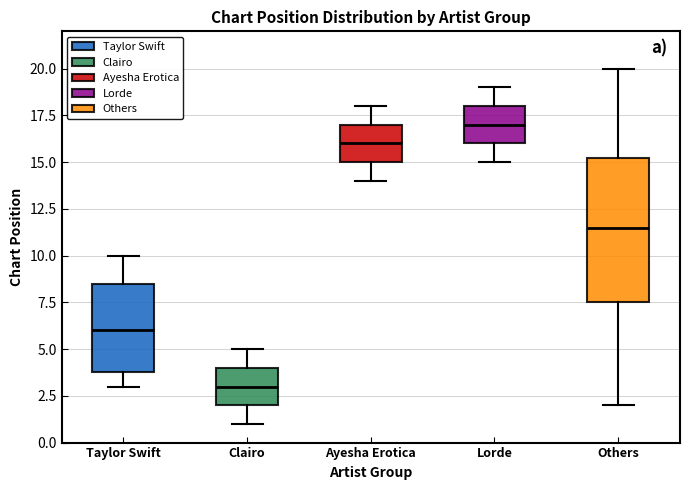

Reading left to right, read every box against the y-axis: the position of its median line, the range the box covers, and the ends of its whiskers. The values are not printed on the chart, so give them approximately, as read against the axis.

Taylor Swift: median 6.0, box 4.0 to 8.5, whiskers 3.0 to 10.0
Clairo: median 3.0, box 2.0 to 4.0, whiskers 1.0 to 5.0
Ayesha Erotica: median 16.0, box 15.0 to 17.0, whiskers 14.0 to 18.0
Lorde: median 17.0, box 16.0 to 18.0, whiskers 15.0 to 19.0
Others: median 11.5, box 7.5 to 15.5, whiskers 2.0 to 20.0